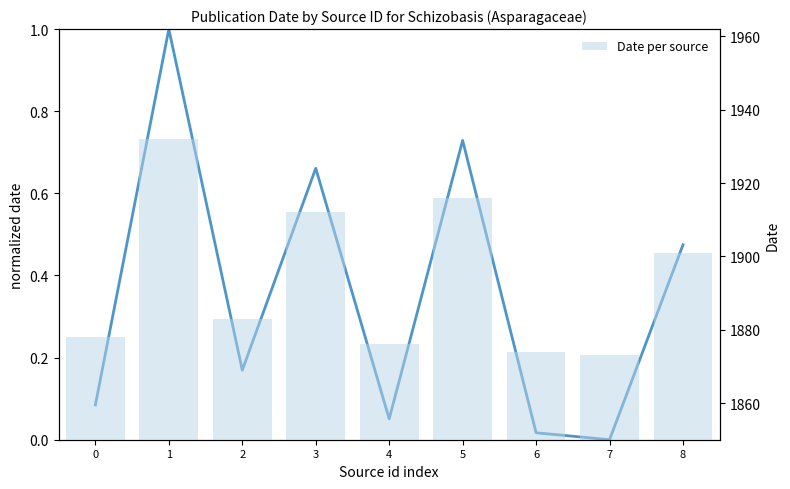

True or false: Date per source has a value of 1916 at 5.

True